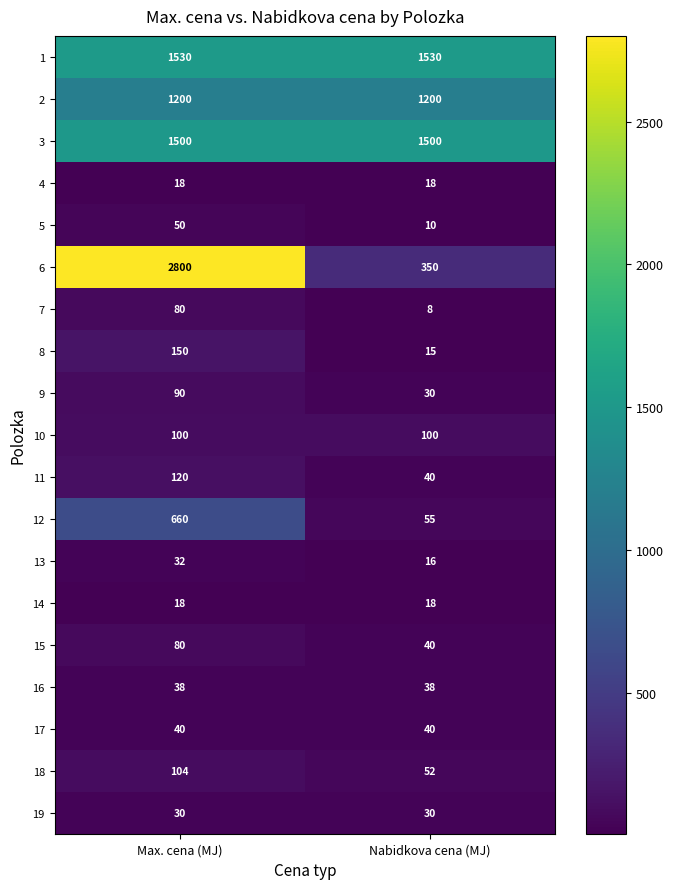

How many series are shown in this chart?

19